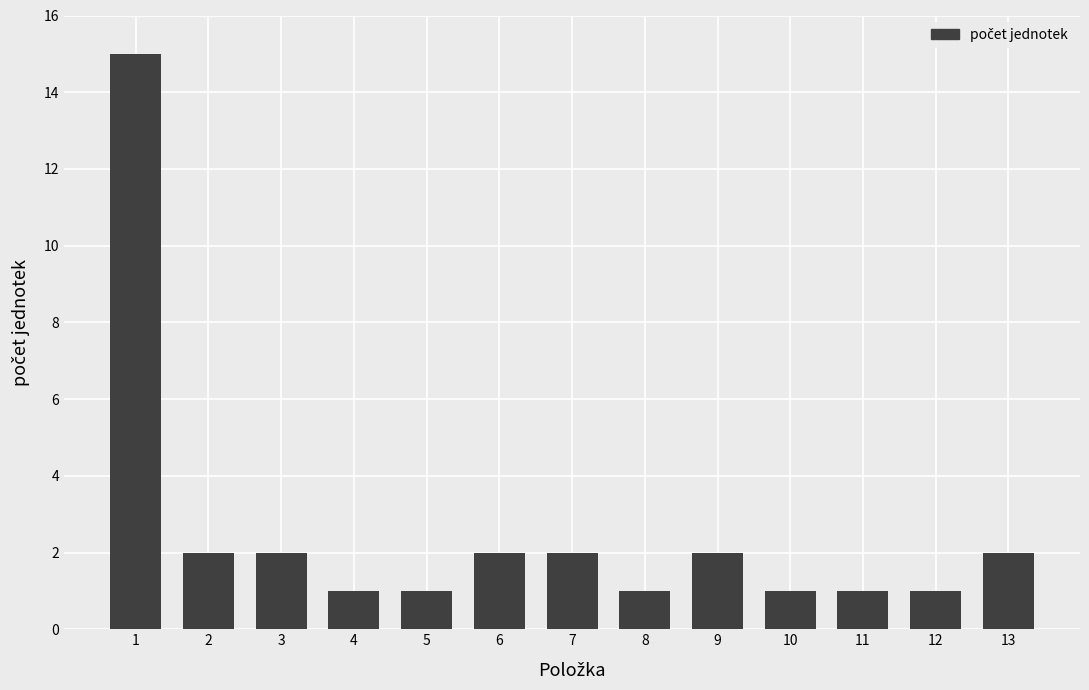

Does the chart contain any negative values?

No